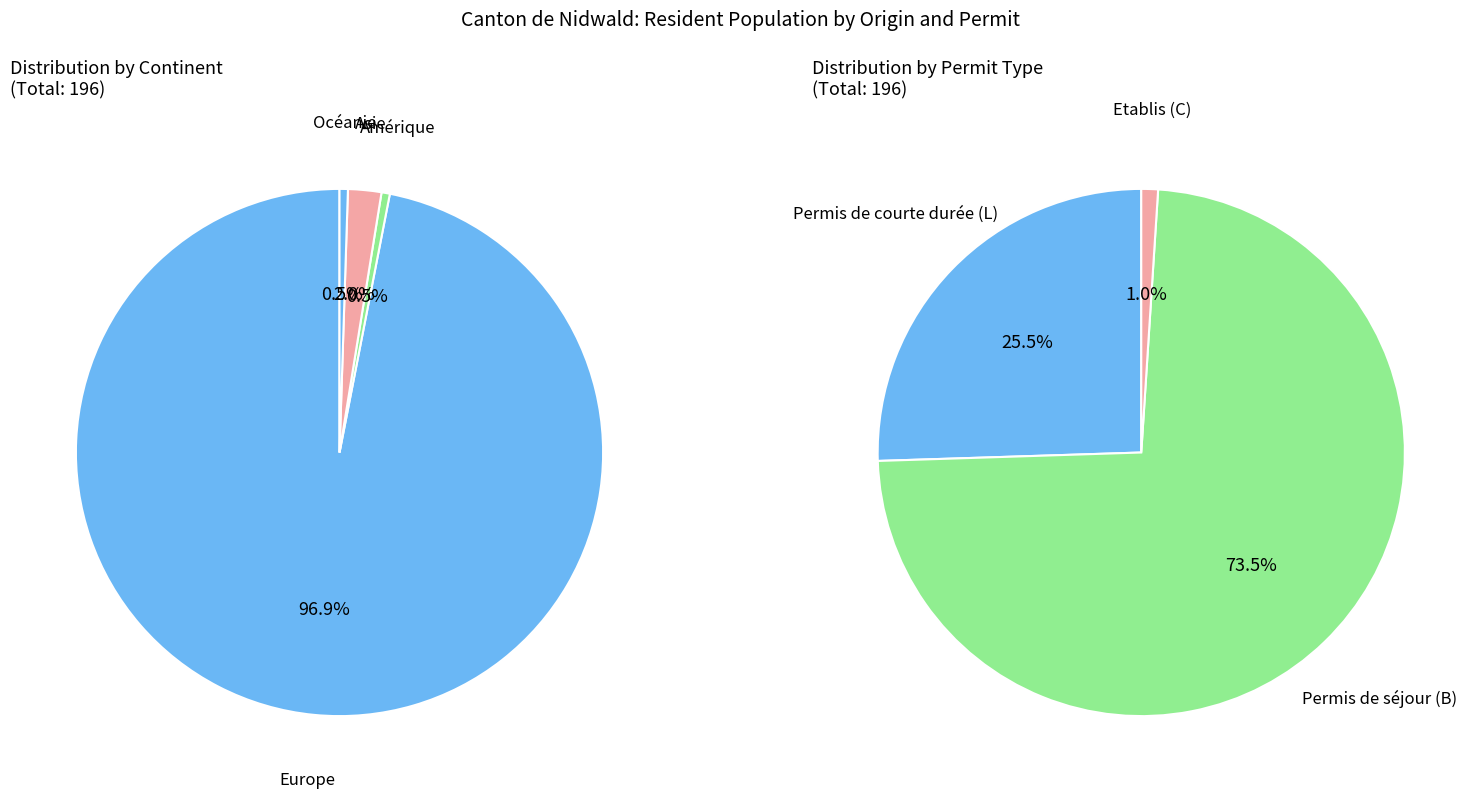

To the nearest percent, what is the combined percentage of Asie and Amérique?

3%